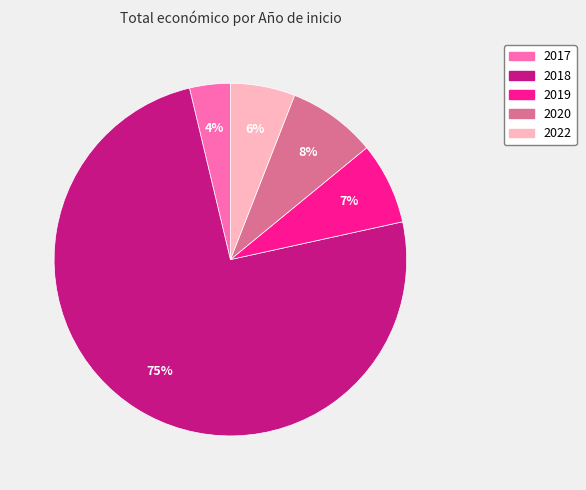

To the nearest percent, what is the average slice percentage?

20%